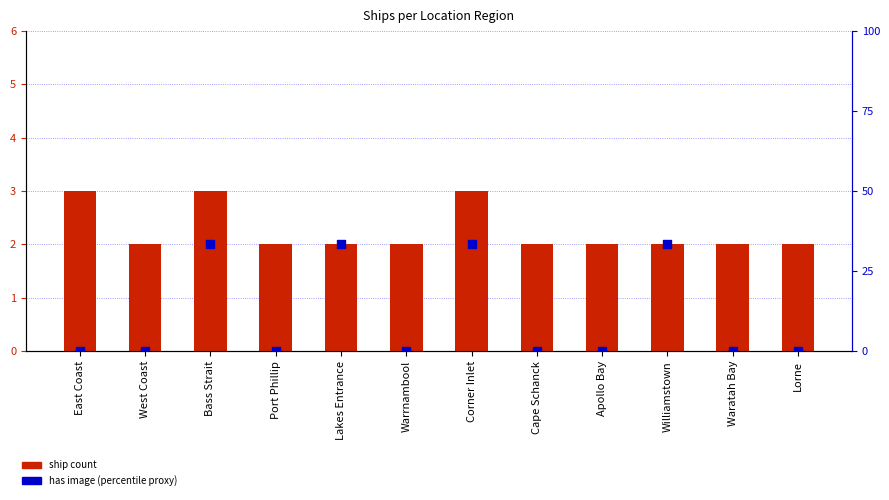

Which series reaches the minimum Y coordinate?

has image (percentile proxy)